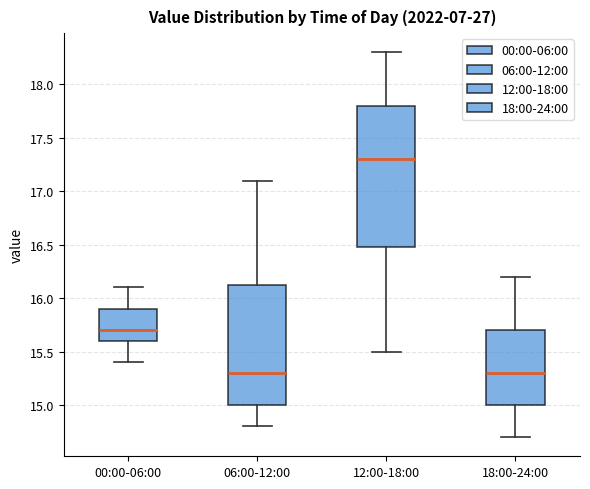

Which box has the highest median line?

12:00-18:00